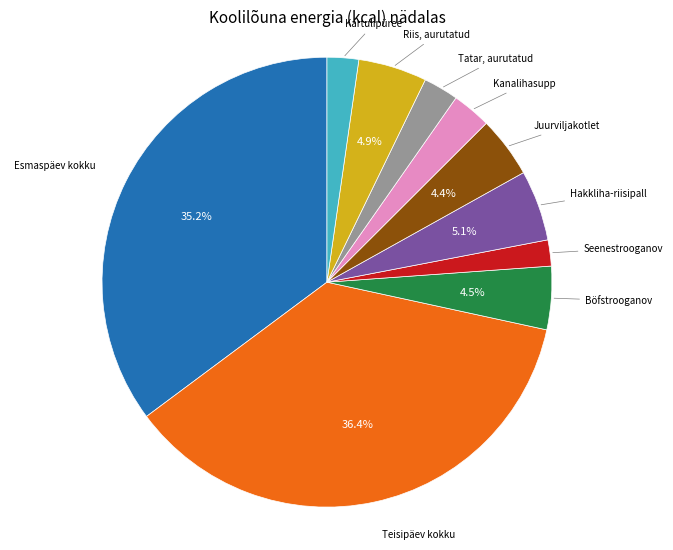

Is there any slice that represents more than half of the pie?

No